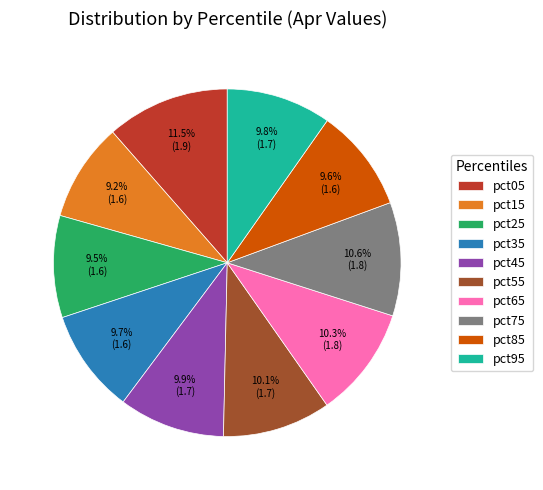

The pct65 slice represents 10% of the pie. True or false?

True